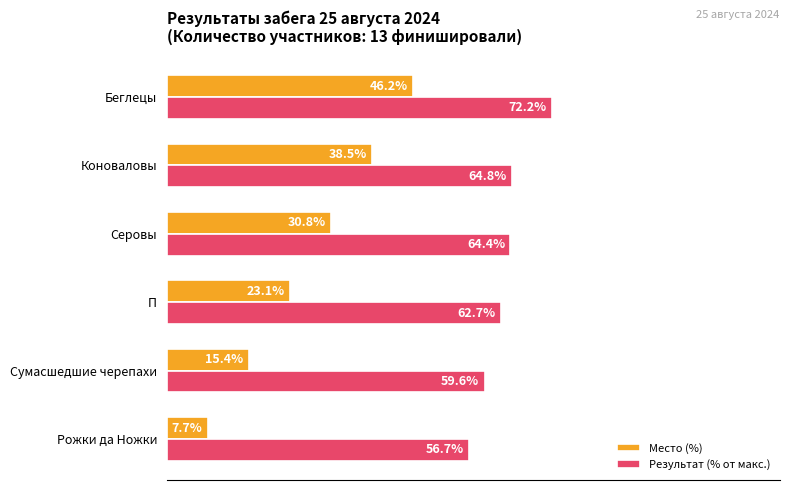

List the series in order of their overall mean, lowest first.

Место (%), Результат (% от макс.)